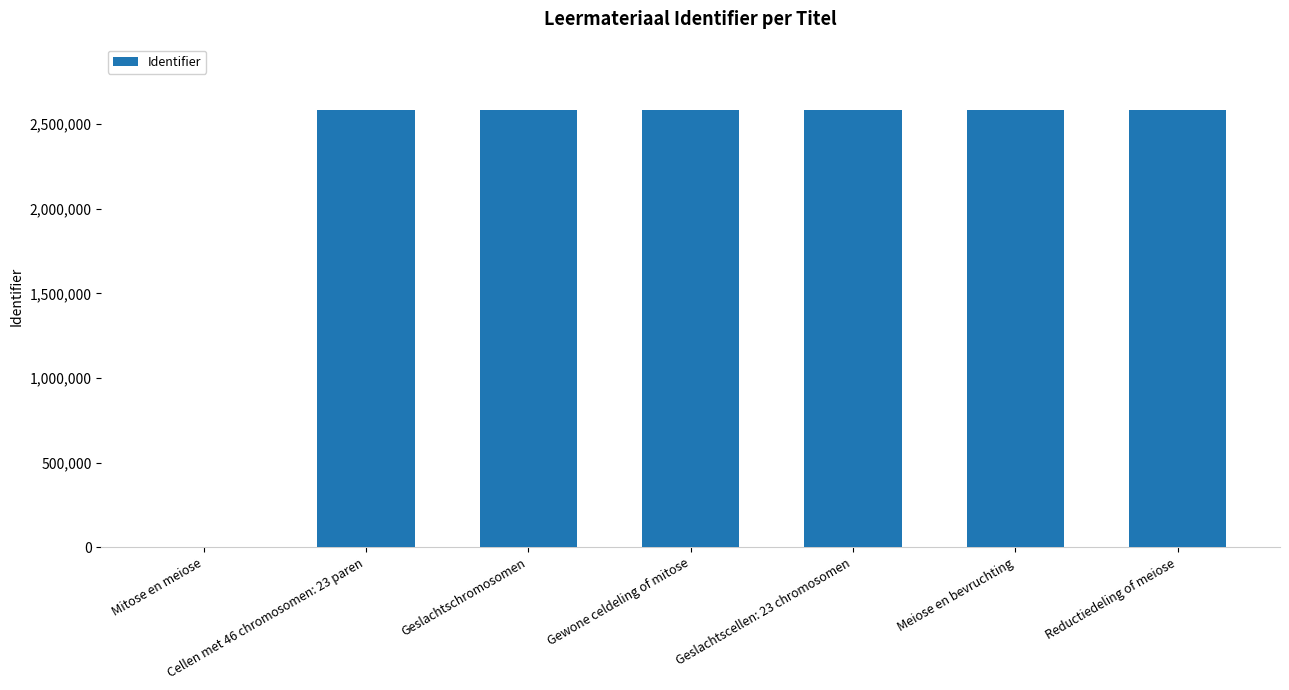

What is the difference between the values at Geslachtschromosomen and Mitose en meiose?

2582759